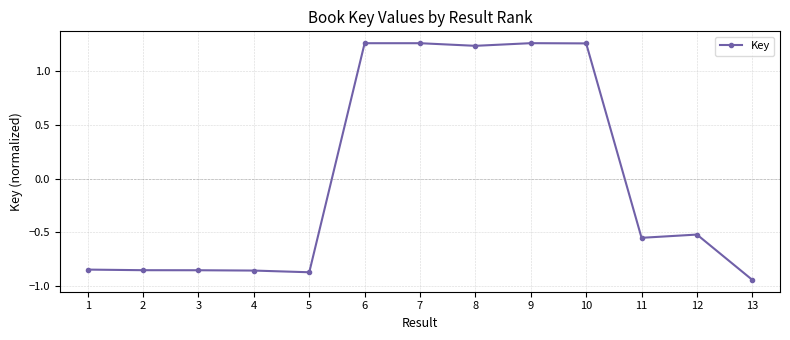

What is the change in value from 5 to 7?

+2.1